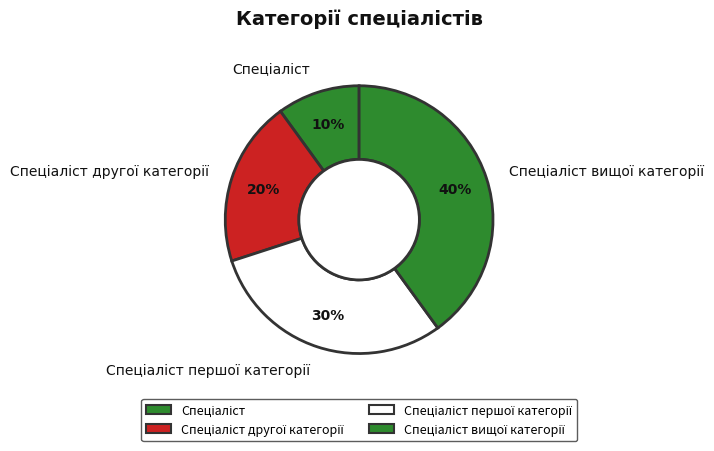

To the nearest percent, what is the difference between the largest and smallest slice percentages?

30%